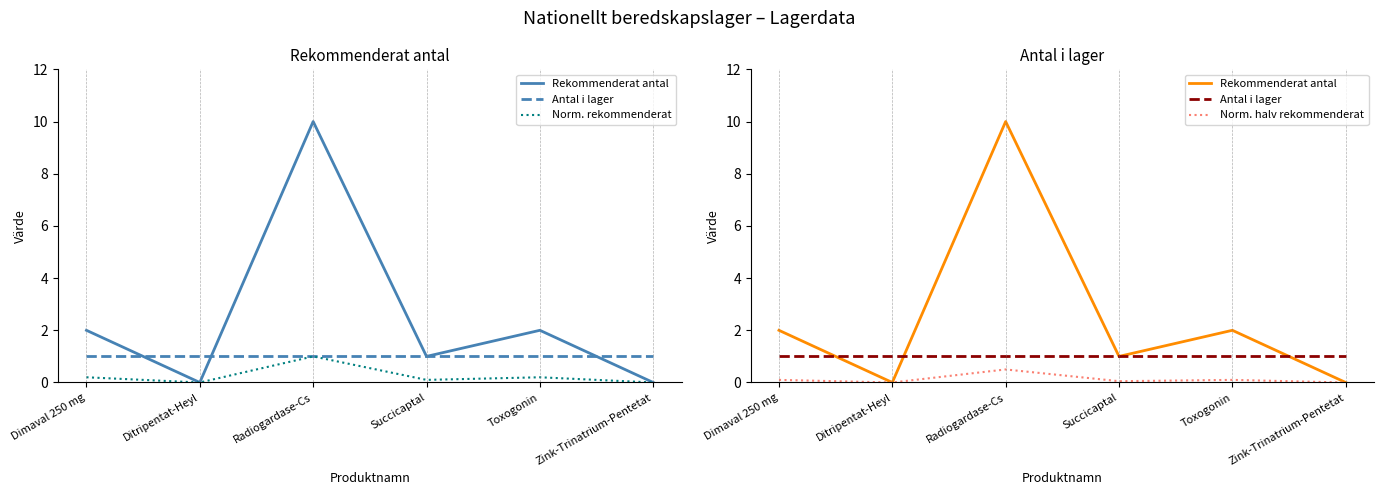

Which category has the lowest value across all series?

Ditripentat-Heyl